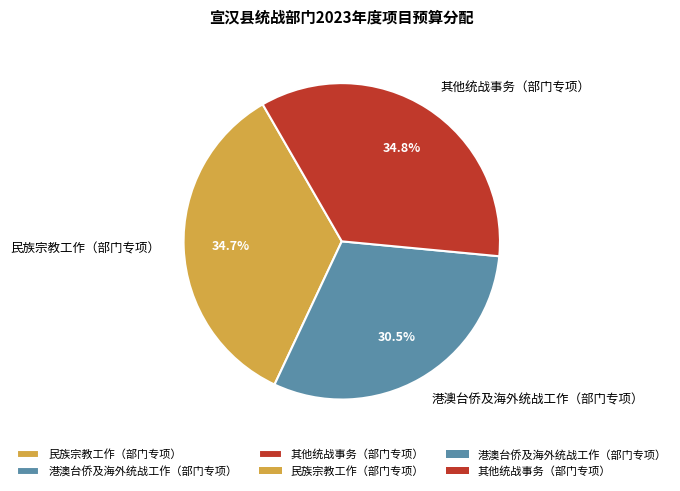

Does 港澳台侨及海外统战工作（部门专项） represent more than half of the total?

No